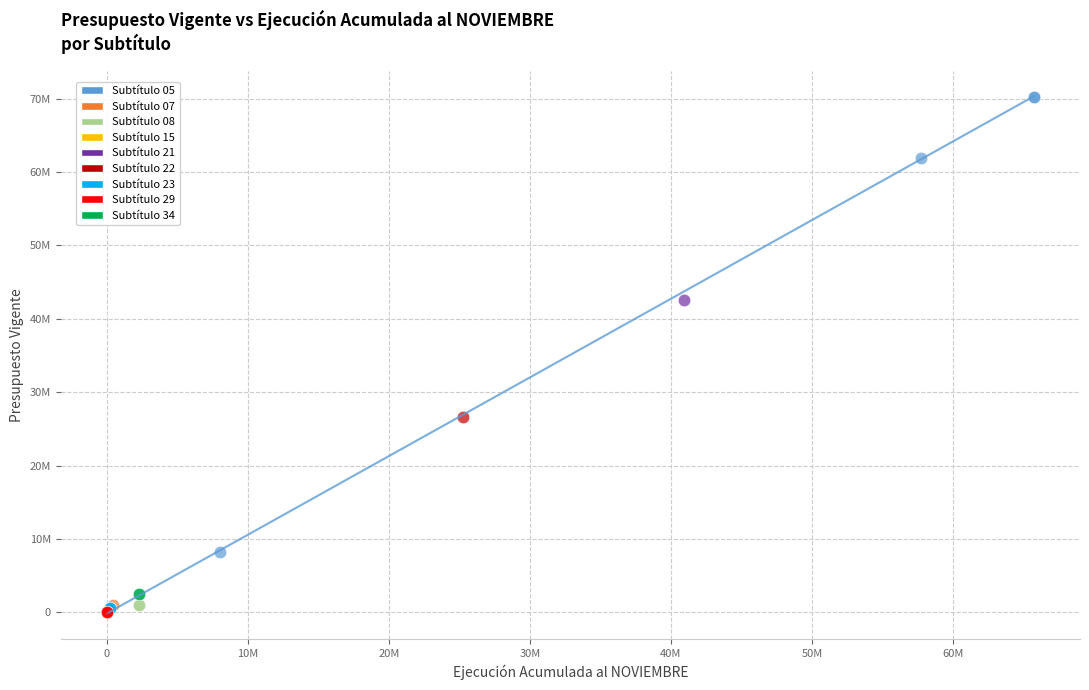

What are all the series names shown in the legend?

Subtítulo 05, Subtítulo 07, Subtítulo 08, Subtítulo 15, Subtítulo 21, Subtítulo 22, Subtítulo 23, Subtítulo 29, Subtítulo 34